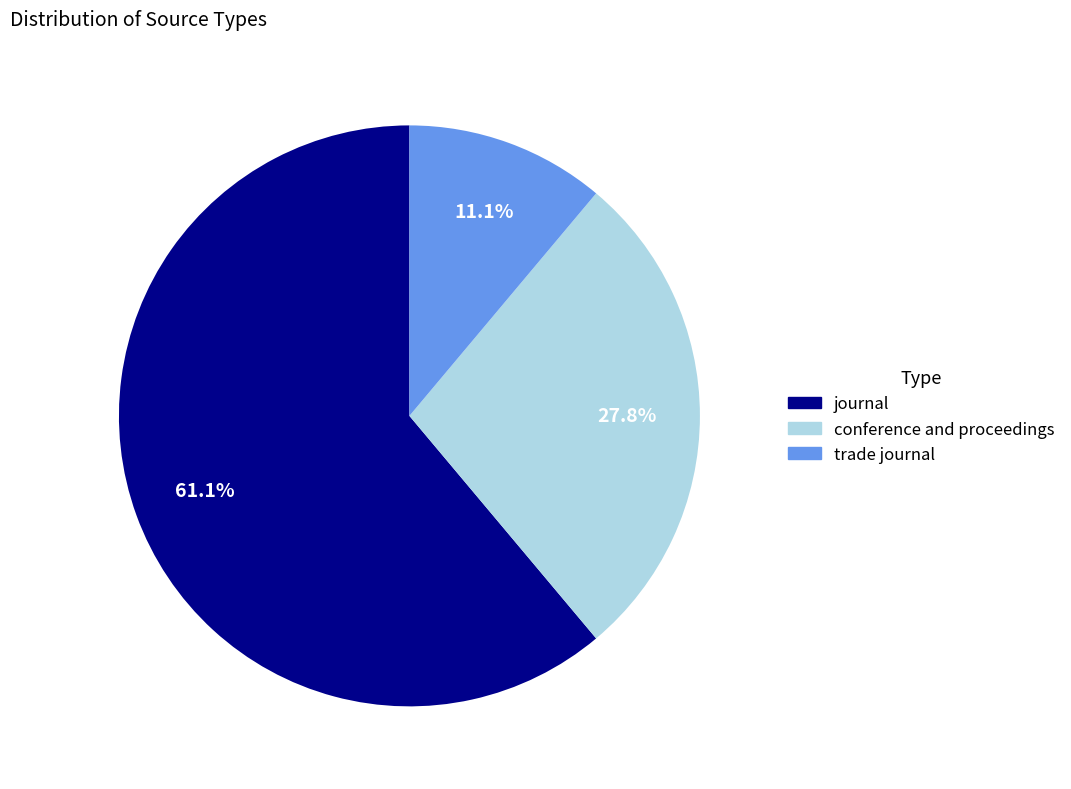

Count the number of slices in the pie.

3